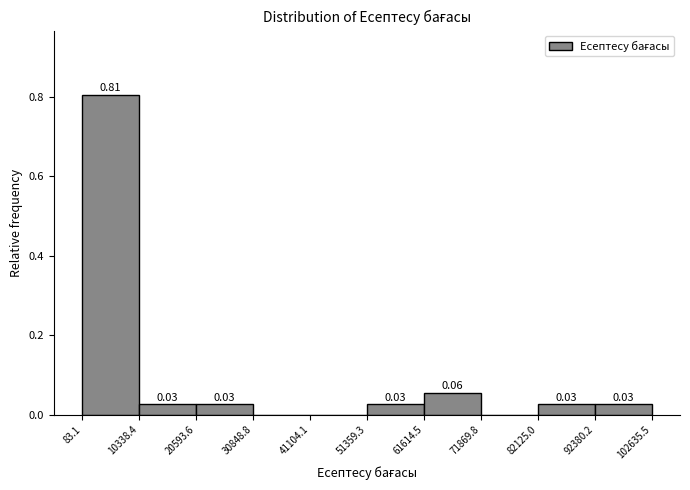

Which range on the x-axis has the tallest bar?

83.1 to 10338.4